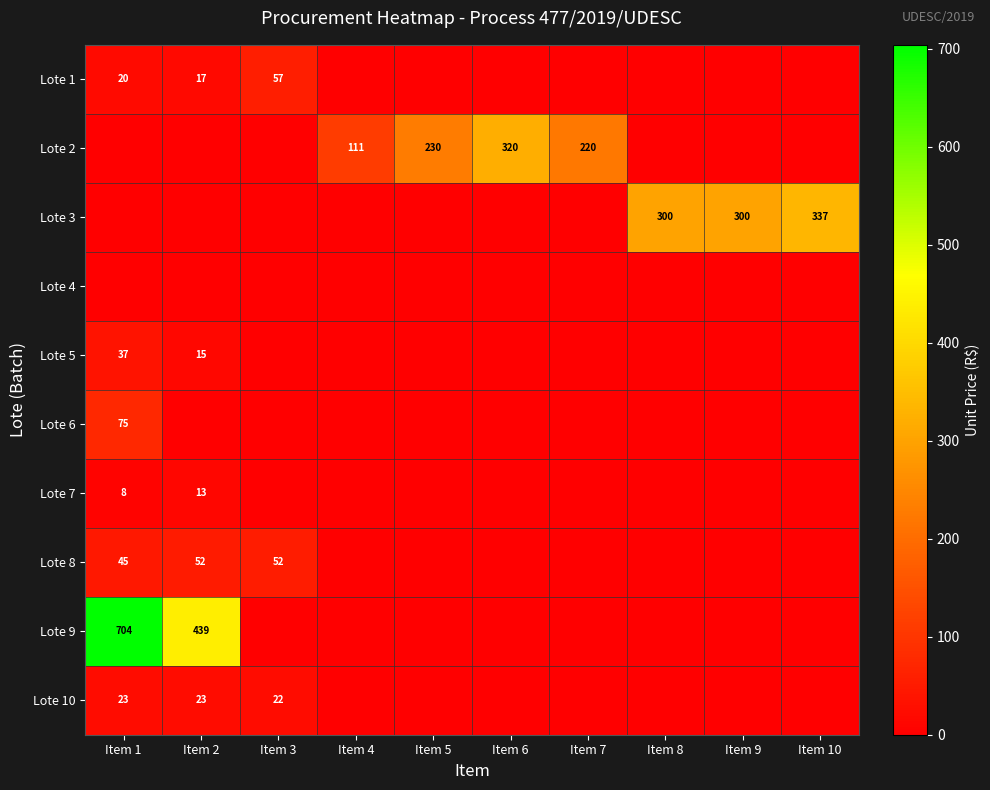

Is it true that Lote 5 equals 24 at Item 1?

False